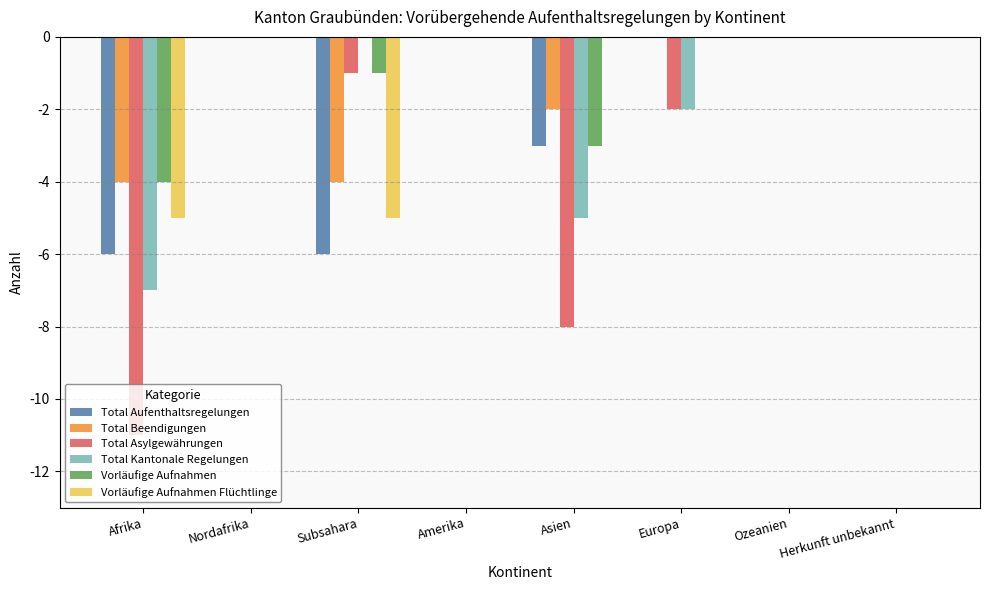

The value of Total Beendigungen at Europa is -2. True or false?

False